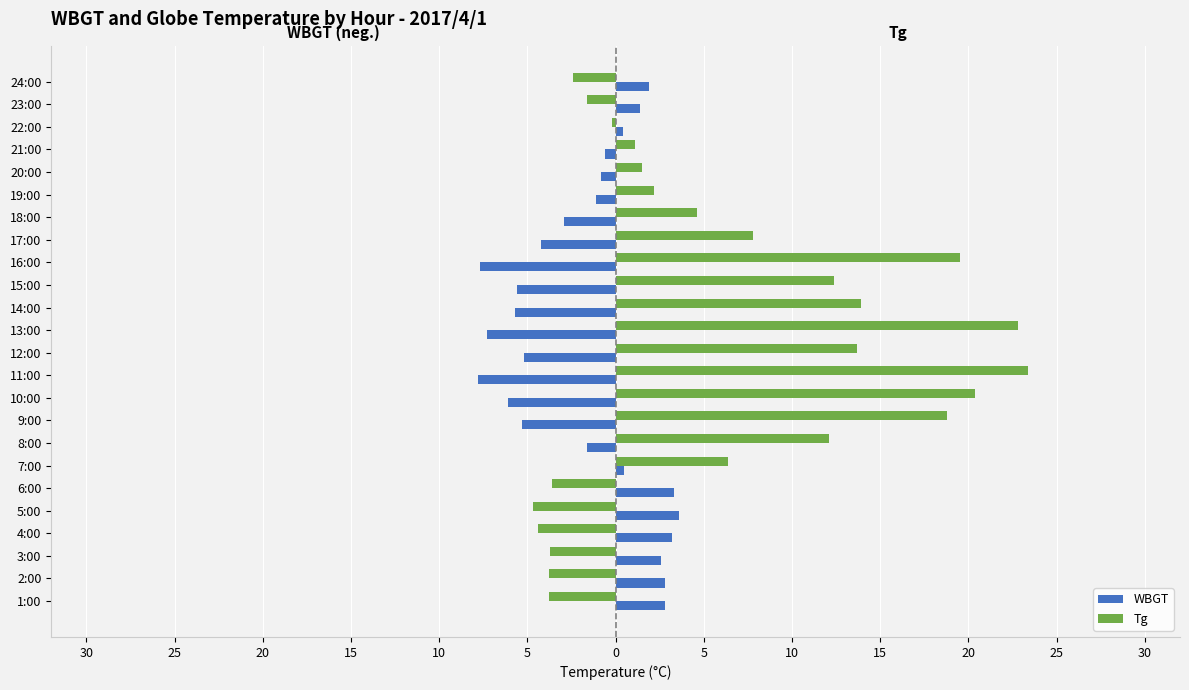

What are all the series names shown in the legend?

WBGT, Tg